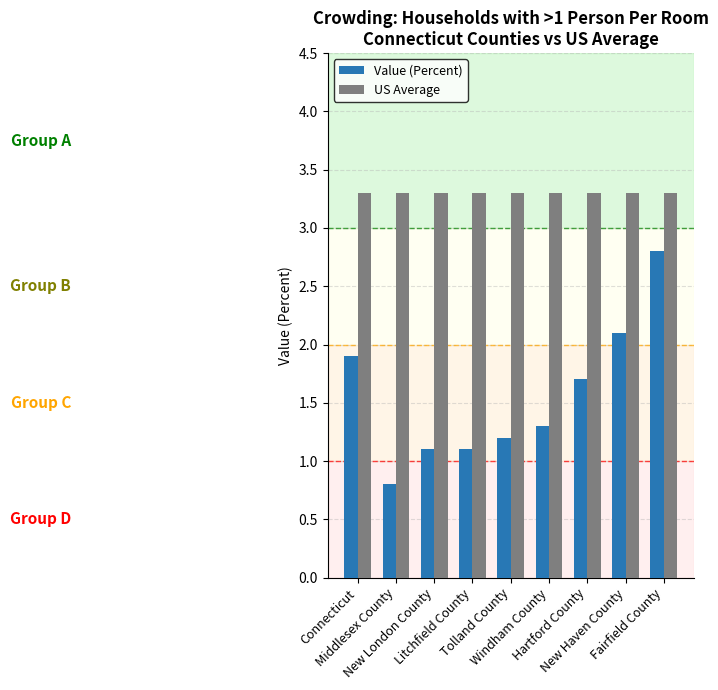

How many bars are there in each group?

2